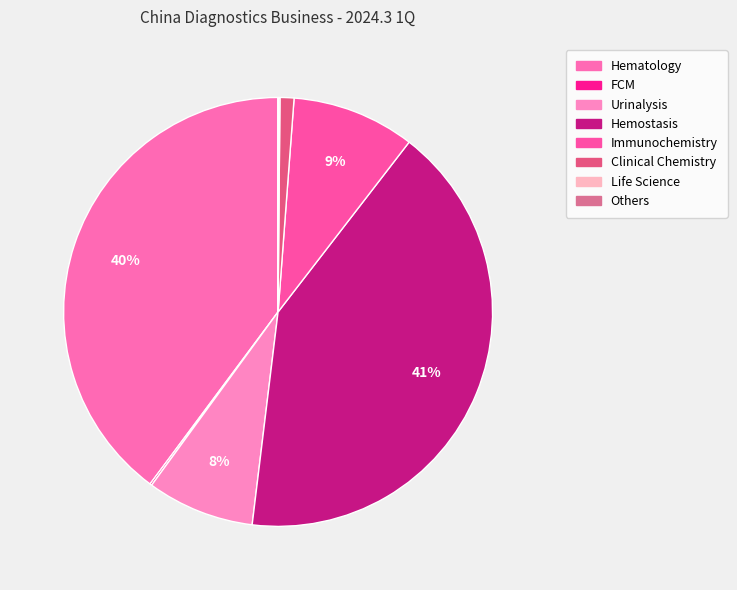

Do Hematology and Hemostasis together represent more than half of the pie?

Yes